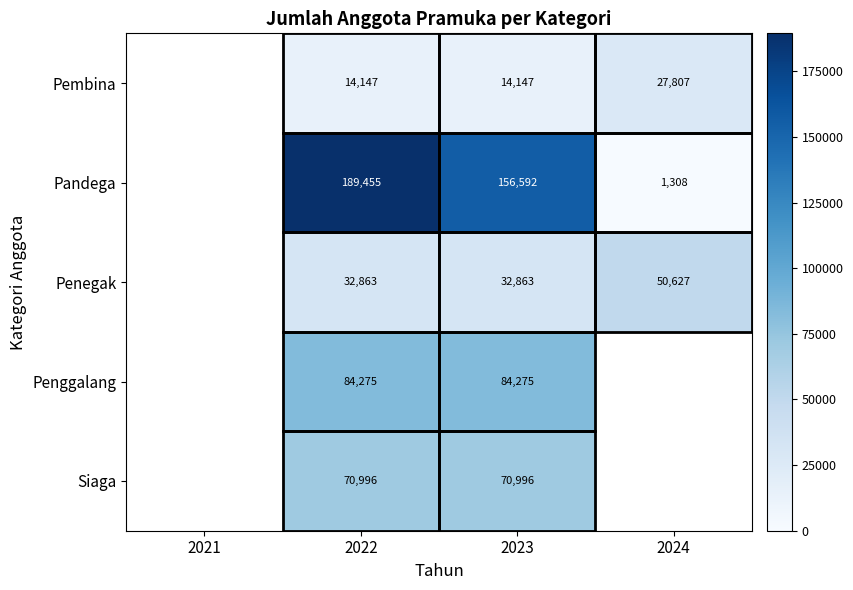

At 2023, list the series in order from largest to smallest.

Pandega, Penggalang, Siaga, Penegak, Pembina